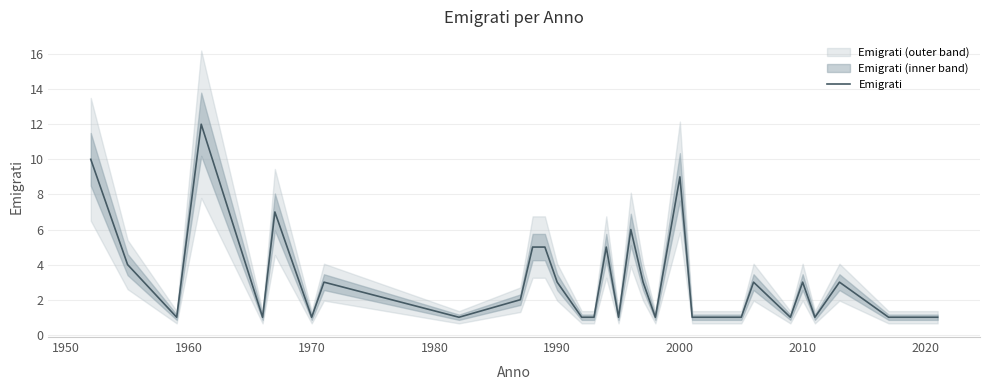

Is it true that Emigrati equals 13 at 2000?

False